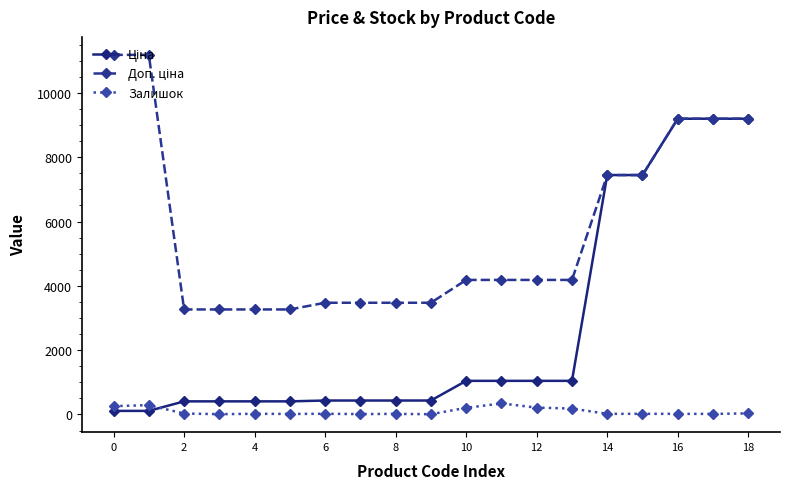

What is the greatest value displayed?

11182.0